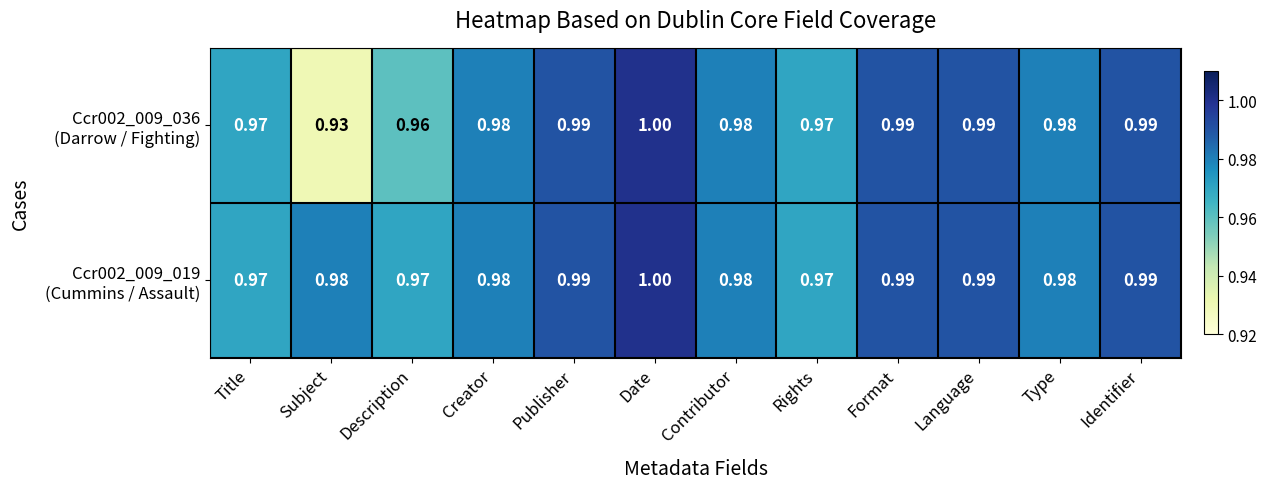

At which category does the chart reach its minimum across all series?

Subject